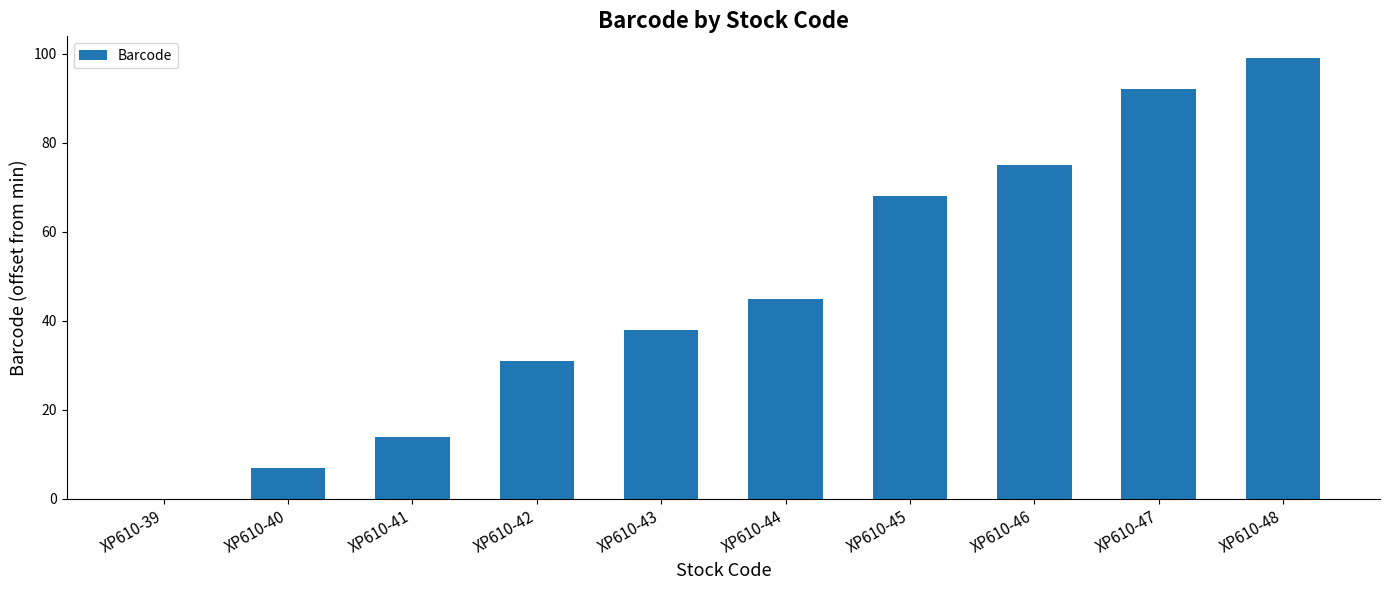

Where is the data nearest to the value 49?

XP610-44